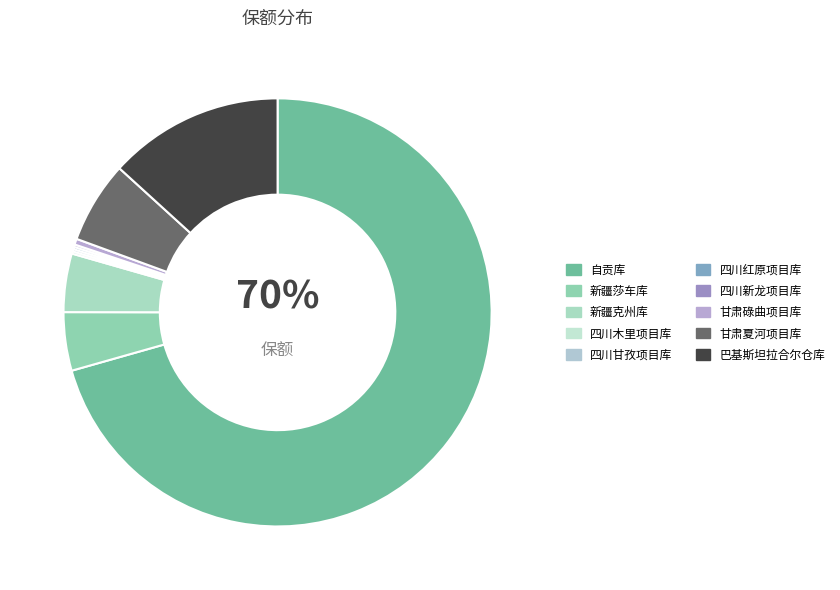

To the nearest percent, what is the difference between the 甘肃夏河项目库 and 甘肃碌曲项目库 slice percentages?

6%